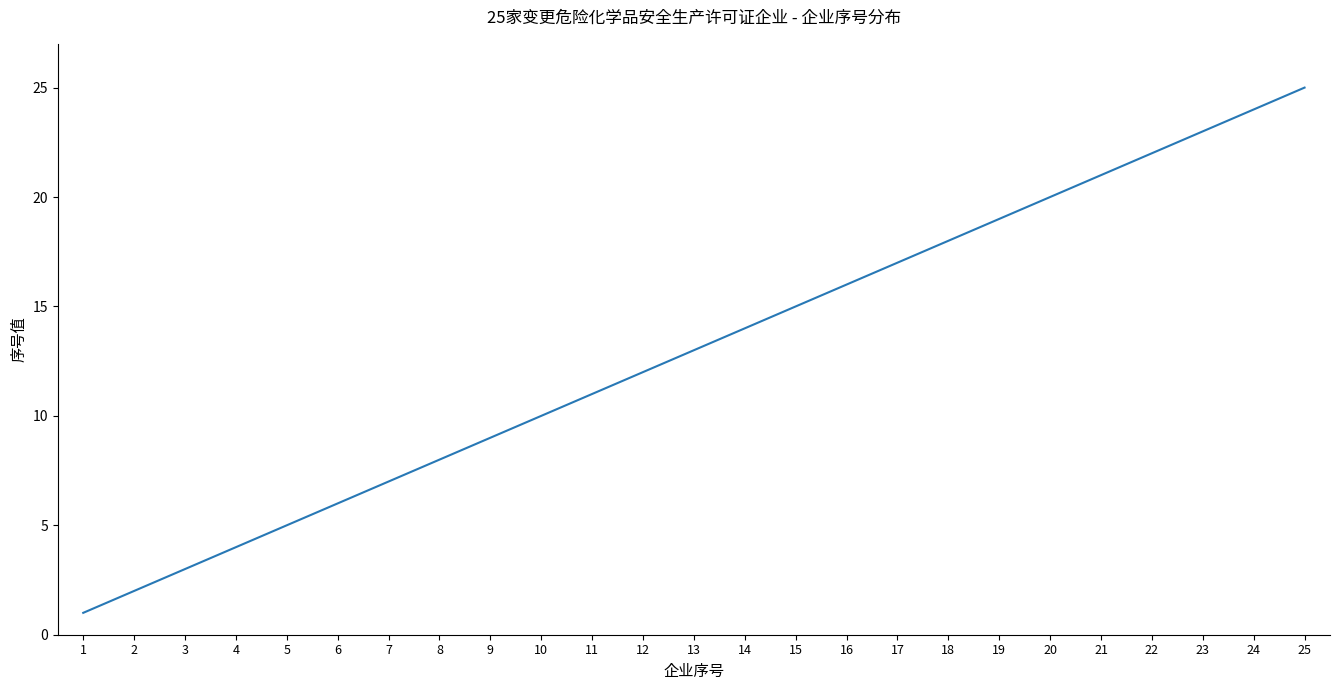

Reading right to left, transcribe all the data shown in this chart.

25	24	23	22	21	20	19	18	17	16	15	14	13	12	11	10	9	8	7	6	5	4	3	2	1